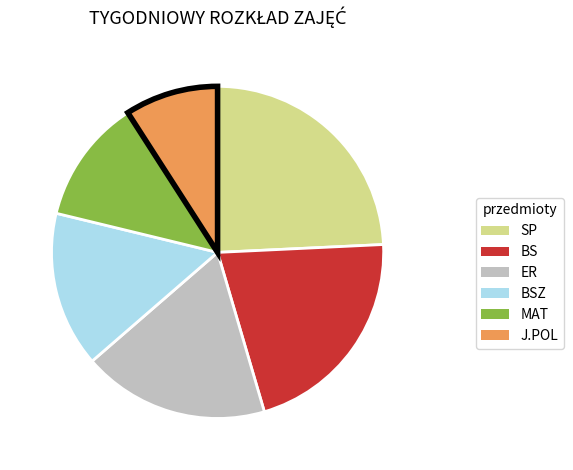

Rank the categories by value from highest to lowest.

SP, BS, ER, BSZ, MAT, J.POL